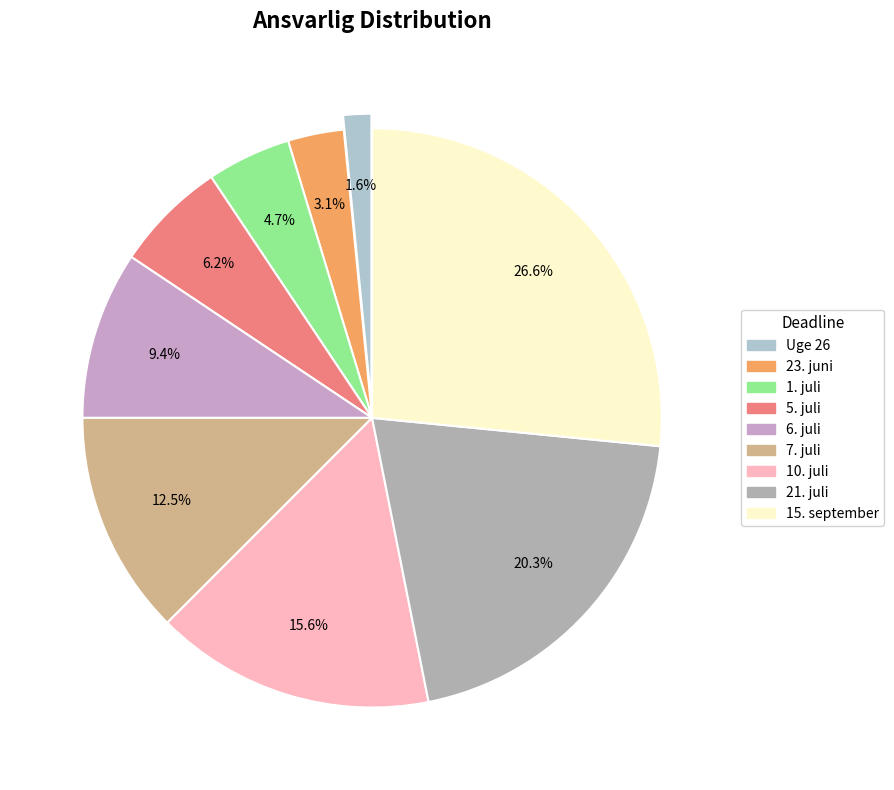

The 7. juli slice represents 12% of the pie. True or false?

True